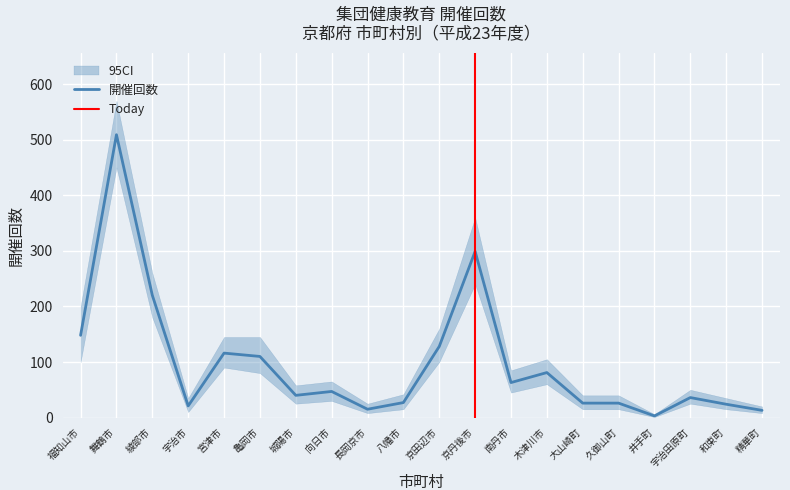

At how many categories does at least one series exceed 180?

4